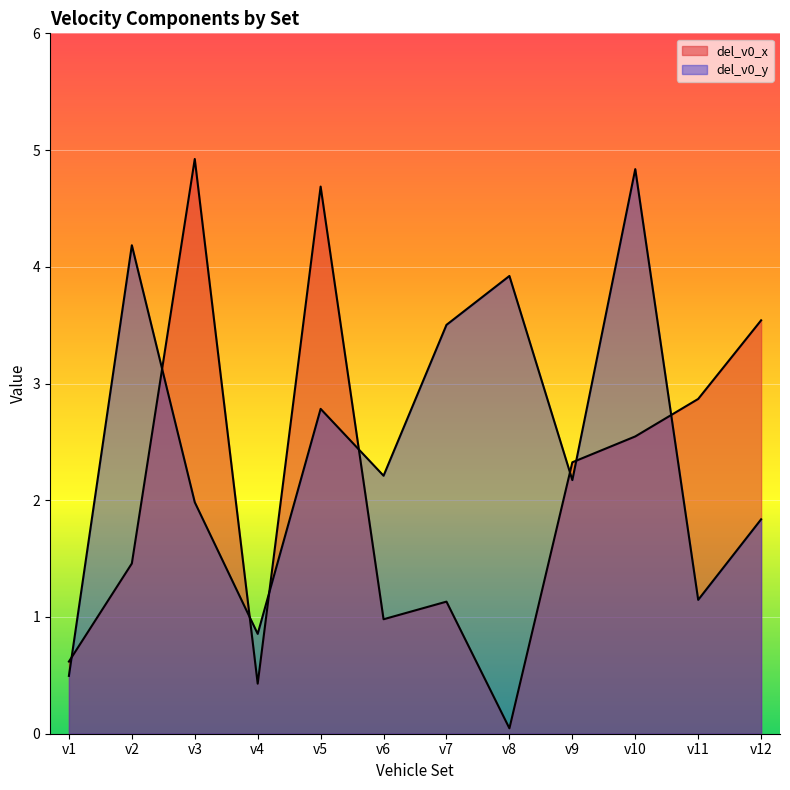

Read the del_v0_x value at v5.

4.7